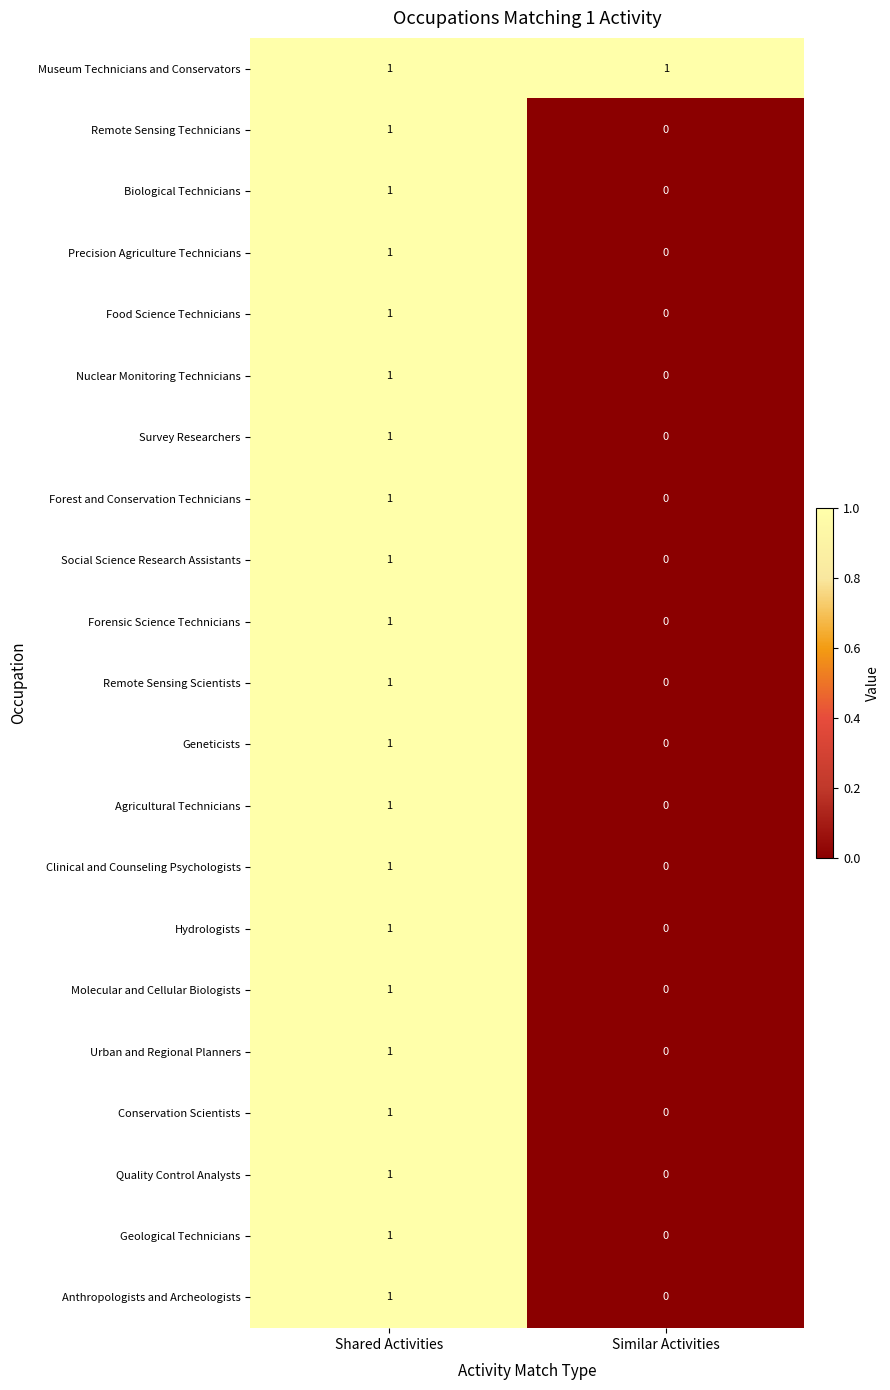

At which label is Forensic Science Technicians closest to 0?

Similar Activities